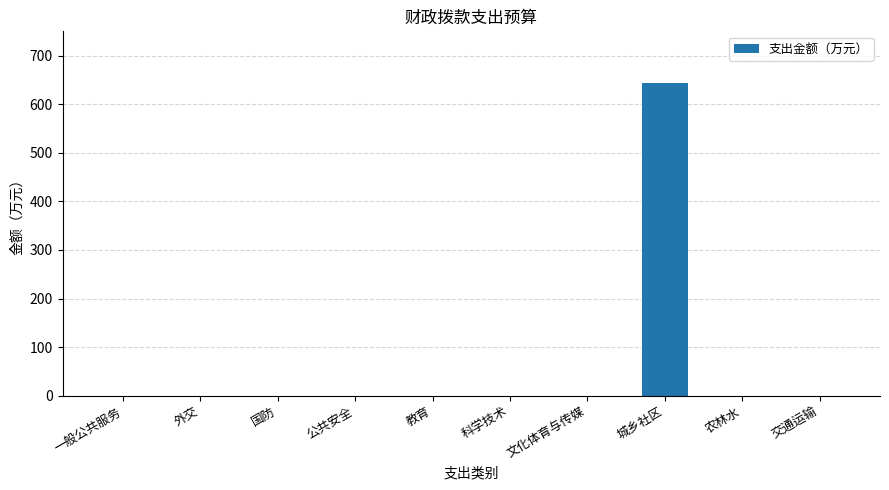

Which category has the highest value across all series?

城乡社区